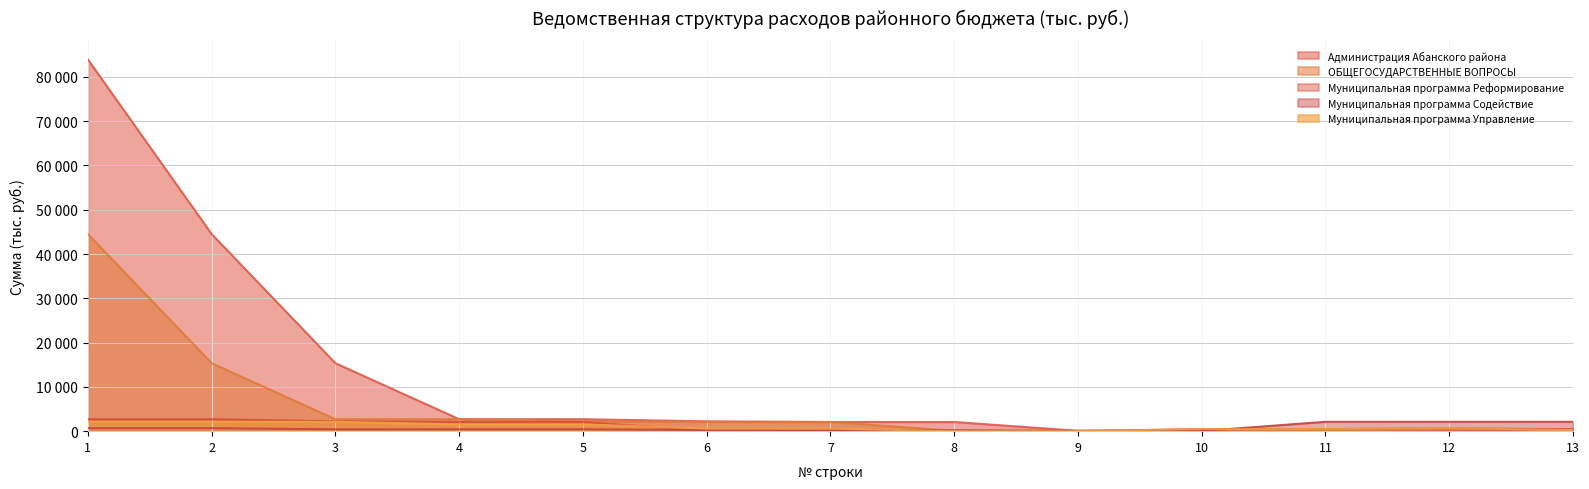

Between 10 and 11, which series saw the biggest shift?

Муниципальная программа Содействие